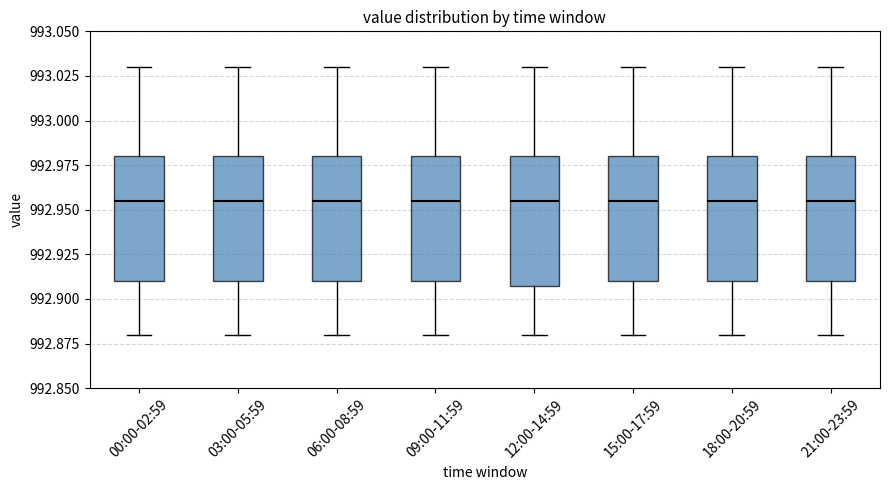

Where does the median line of the box for 21:00-23:59 sit on the y-axis? The values are not printed on the chart, so give them approximately, as read against the axis.

992.955